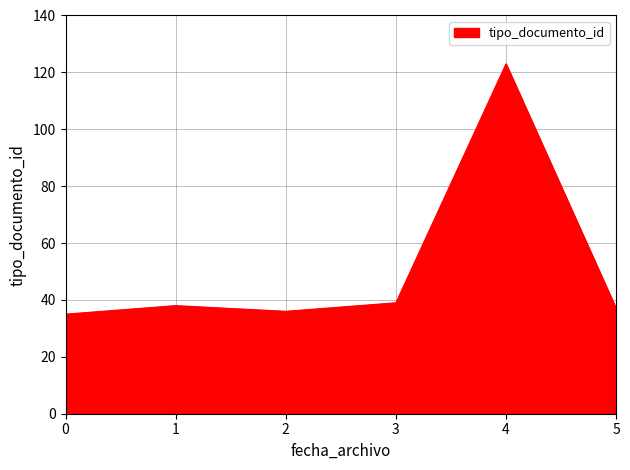

At which category does the chart reach its peak across all series?

4